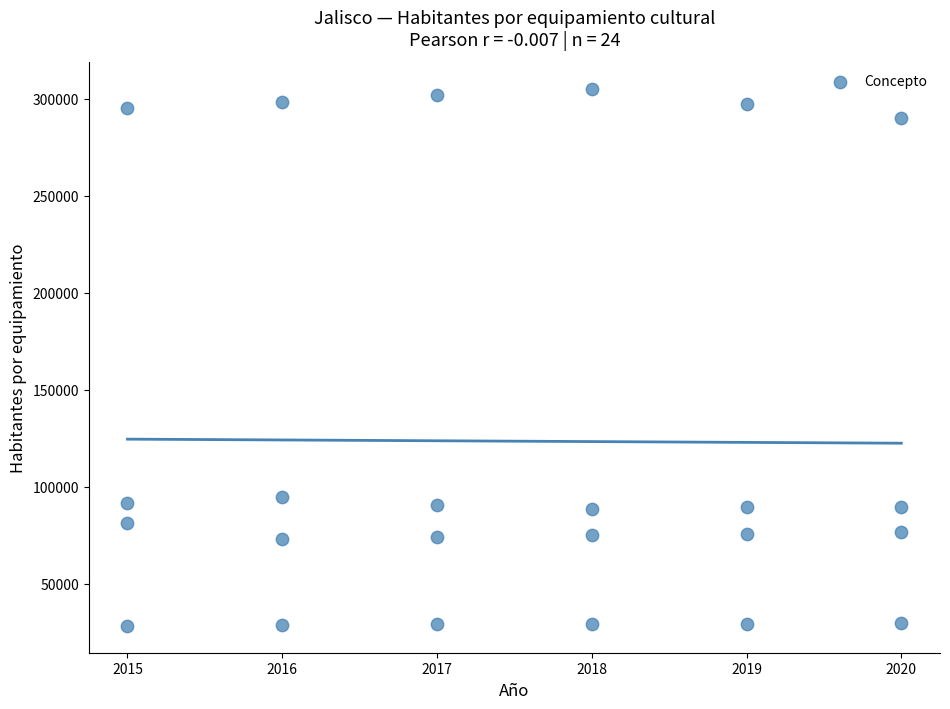

What Y value in the scatter plot is closest to 166693?

94775.9